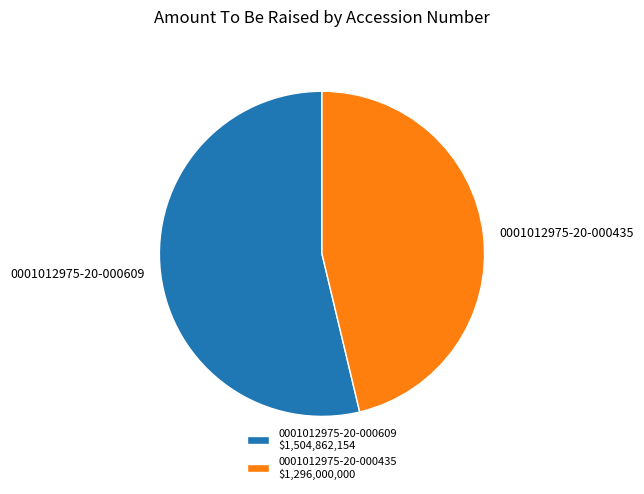

Is the sum of 0001012975-20-000435 and 0001012975-20-000609 greater than half?

Yes